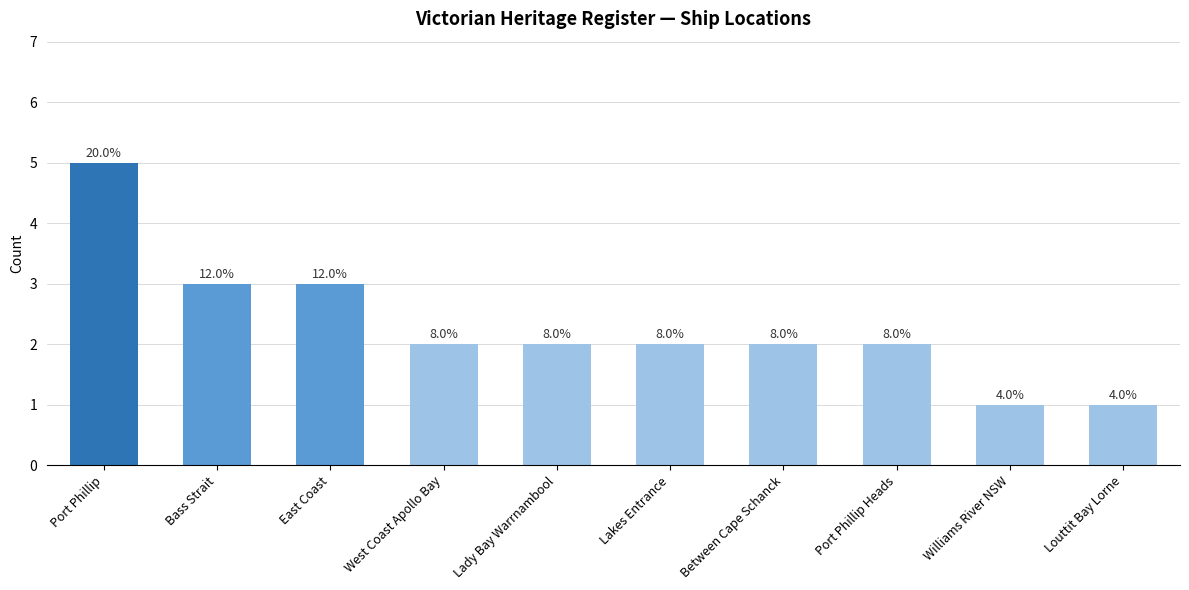

Does the chart contain any negative values?

No